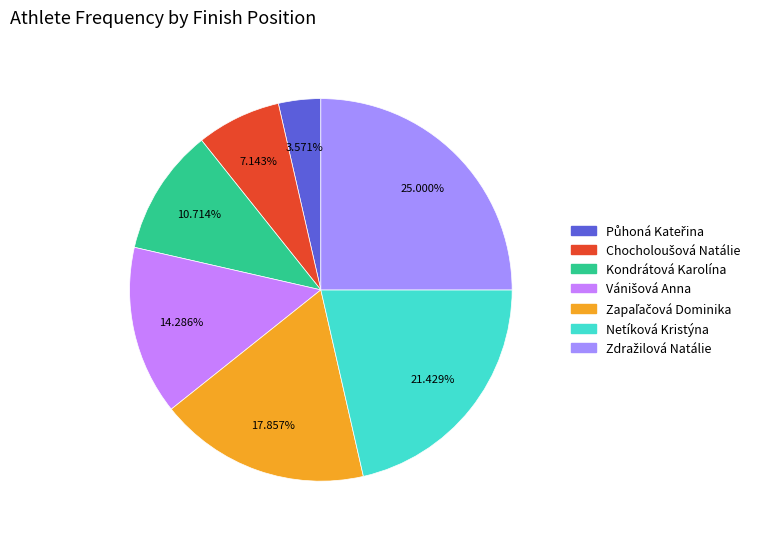

Does Netíková Kristýna represent more than half of the total?

No